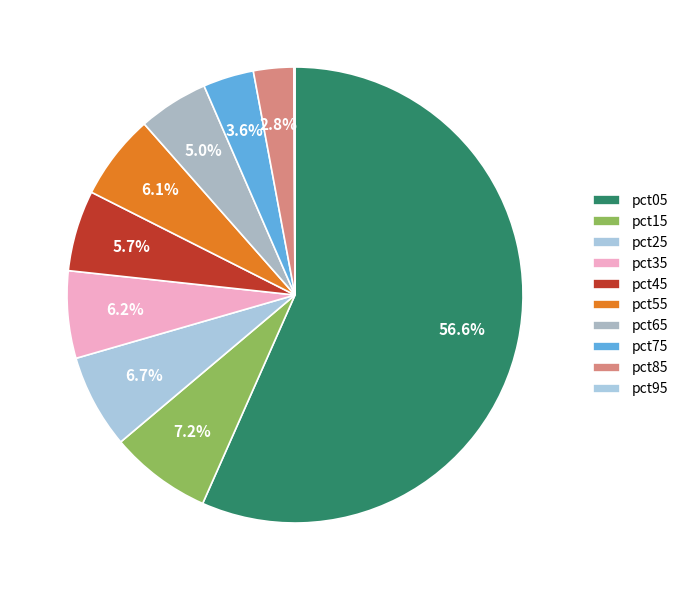

Does any single category account for the majority?

Yes